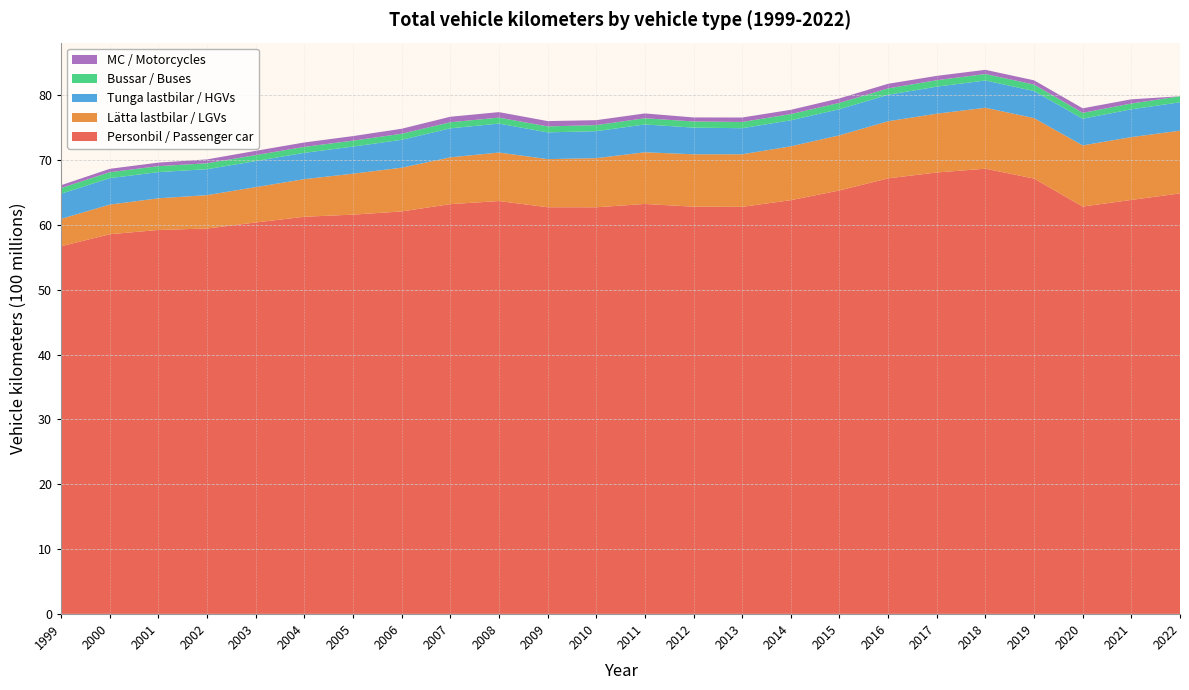

Reading left to right, list all the values displayed in this chart.

Personbil / Passenger car: 5670643852.1	5855474348.2	5921506460.0	5943992726.0	6037040610.0	6125068678.0	6158036407.0	6207406936.0	6319684828.0	6367674932.0	6272007118.0	6271244185.0	6322594571.0	6280639665.7	6278008025.0	6381268446.7	6531145878.4	6717615860.5	6808195546.0	6866374264.0	6714206425.0	6282377816.2	6385010928.1	6485144792.5
Lätta lastbilar / LGVs: 422257663.4	457395257.8	488193162.8	514755393.5	545141383.5	580338676.2	631604271.8	674180412.5	722000073.4	748182703.0	742110599.7	757725514.2	797023975.0	808048451.0	810917728.0	830330963.4	850273283.5	880672465.6	906673343.6	939618081.0	932735513.0	943099242.2	968735746.0	967695435.7
Tunga lastbilar / HGVs: 387529952.7	407949959.1	404401727.1	400458597.8	402120426.3	406208411.1	417862383.0	430717904.2	447498910.0	446391725.2	412813674.1	416291188.9	429105680.0	411414014.0	402097443.0	401650327.7	403178550.6	408689185.1	417208858.0	421093690.0	417605755.0	411537668.7	429040332.5	437923044.5
Bussar / Buses: 88068745.8	91705466.2	91658398.3	91307116.6	91810402.3	91551523.5	91821421.8	93208075.7	93942192.9	92253430.3	92055071.1	93610479.4	96220058.7	94929589.9	96275326.0	95853494.1	97499011.5	98203637.1	99463592.8	99879373.0	99613542.0	90891250.0	88706874.9	92886971.0
MC / Motorcycles: 43759018.5	52181330.9	55070560.3	59563146.5	66034252.2	67970980.7	70113208.5	77125282.0	84622120.1	84732017.6	81950964.8	76081708.7	73838792.3	62082106.0	68600869.7	65803999.0	69320703.0	71066755.4	66774567.0	64616300.0	65574115.0	70015396.6	65316217.3	0.0